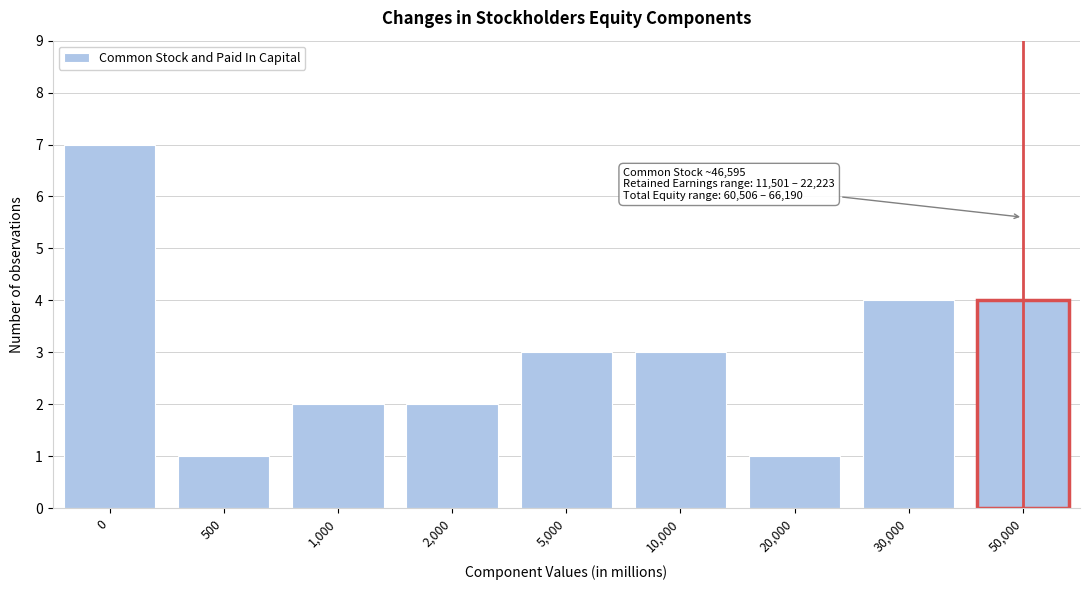

Reading right to left, transcribe all the data shown in this chart.

4	4	1	3	3	2	2	1	7